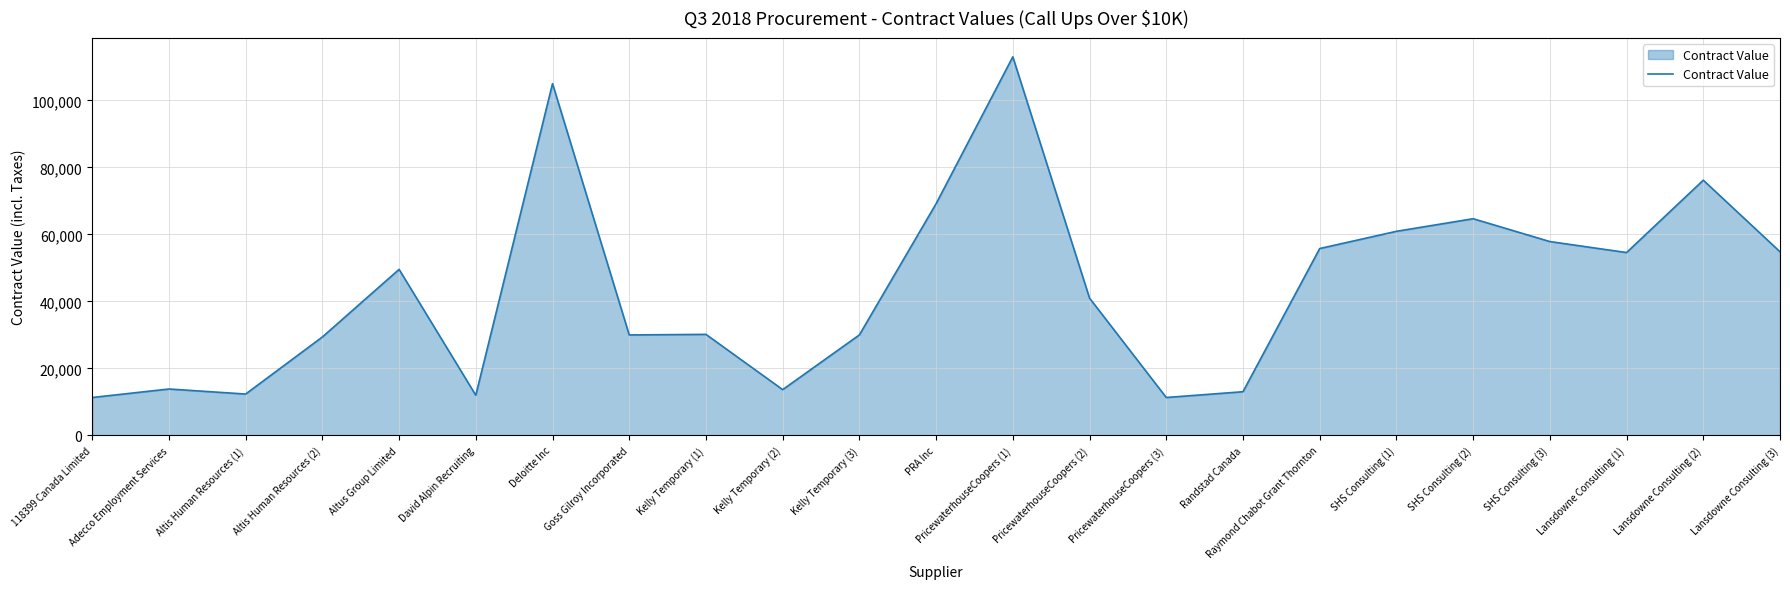

At which category does the chart reach its peak across all series?

PricewaterhouseCoopers (1)